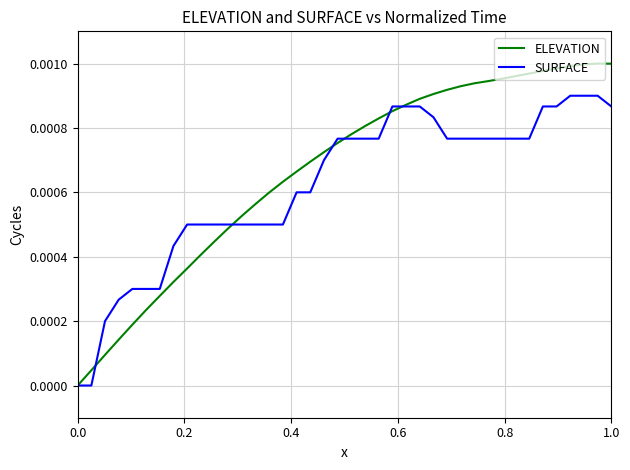

Rank the series by their maximum value, from lowest to highest.

SURFACE, ELEVATION